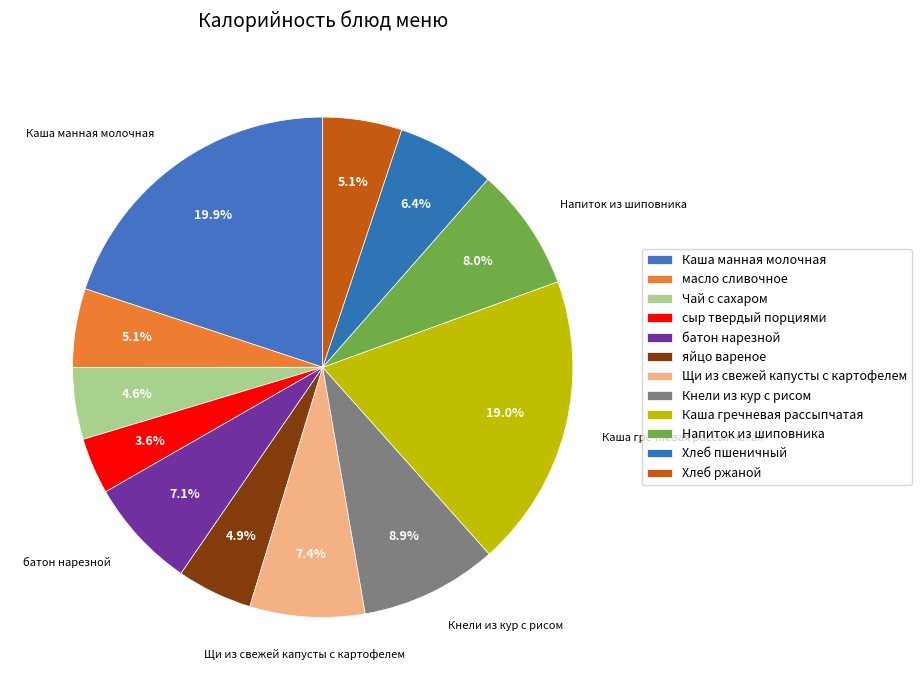

Is it true that Напиток из шиповника is 1% of the pie?

False